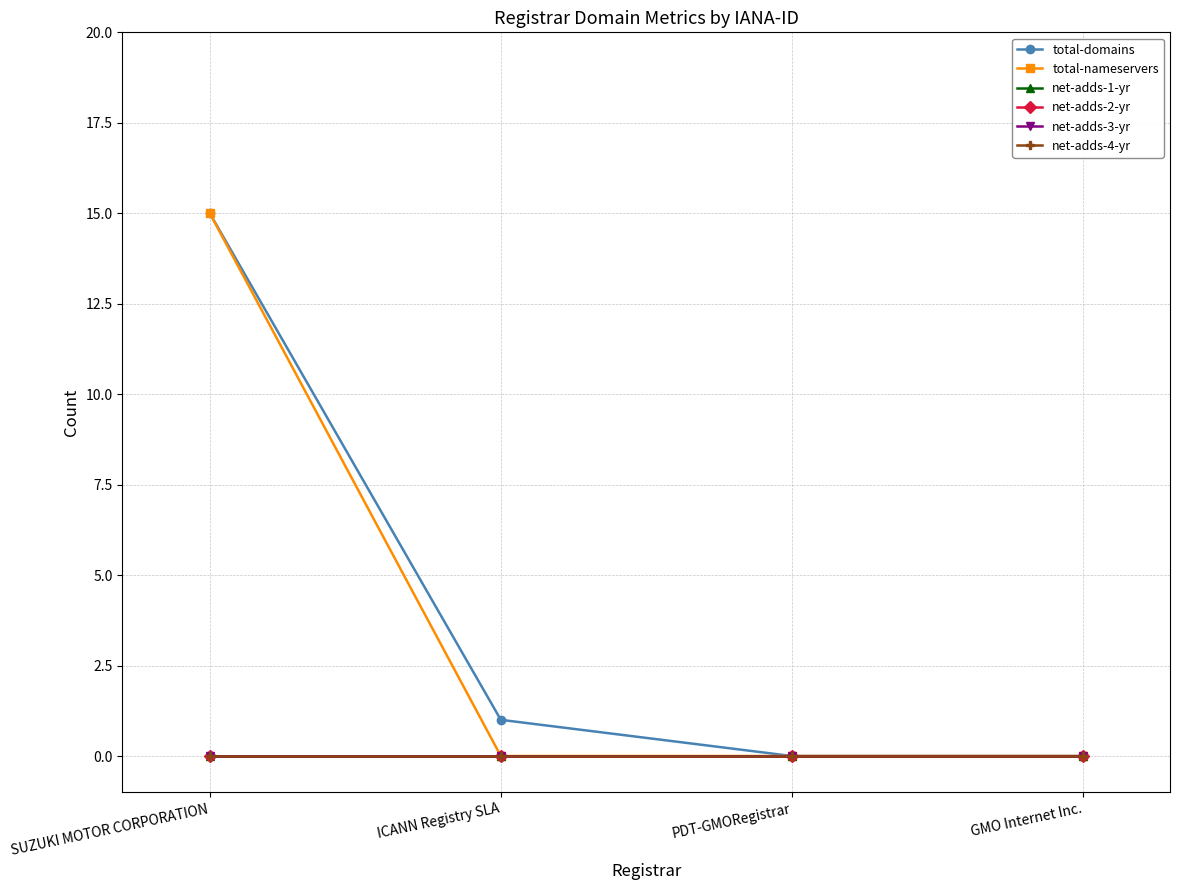

Is this an area chart (filled region under the line)?

No